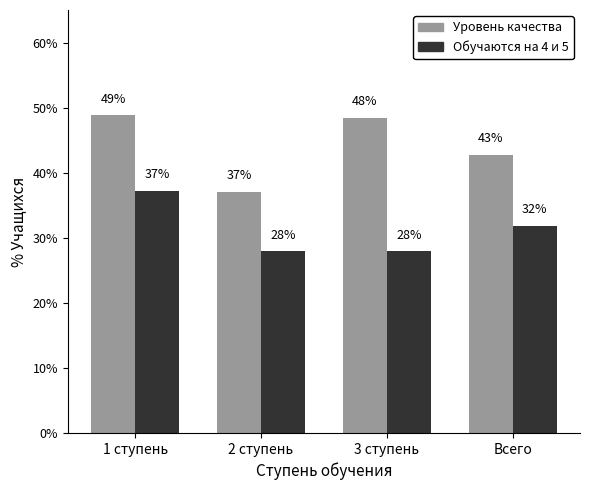

Does the chart contain any negative values?

No